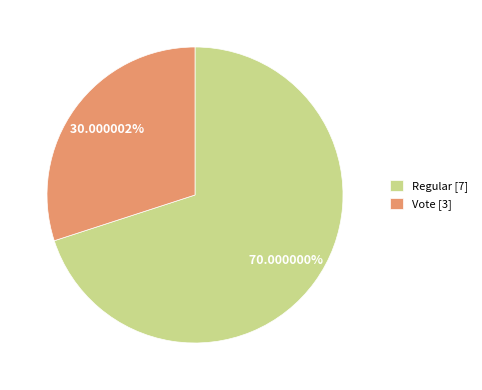

Between Vote and Regular, which is larger?

Regular